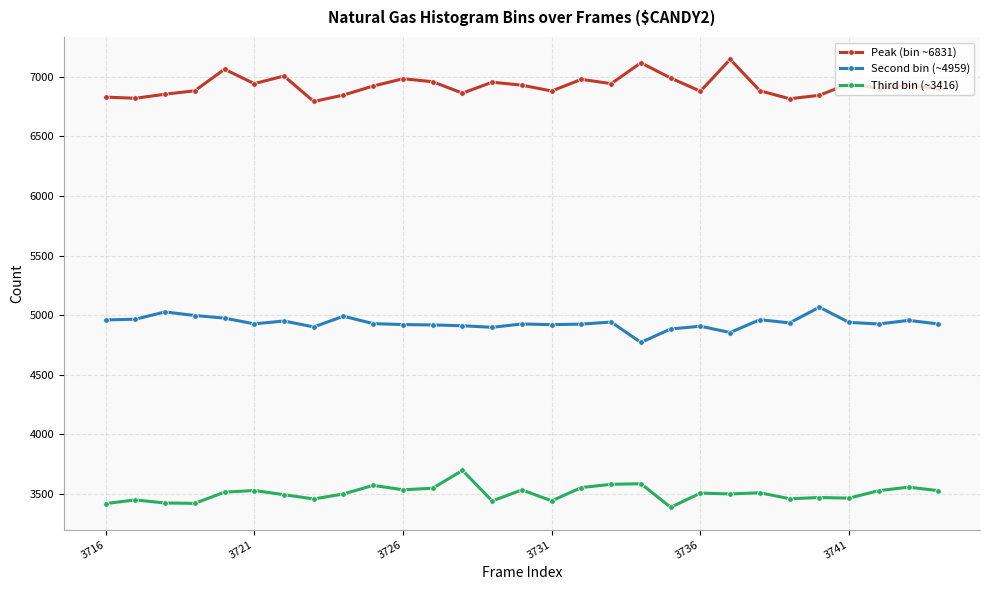

True or false: Peak (bin ~6831) and Second bin (~4959) cross at least once.

False